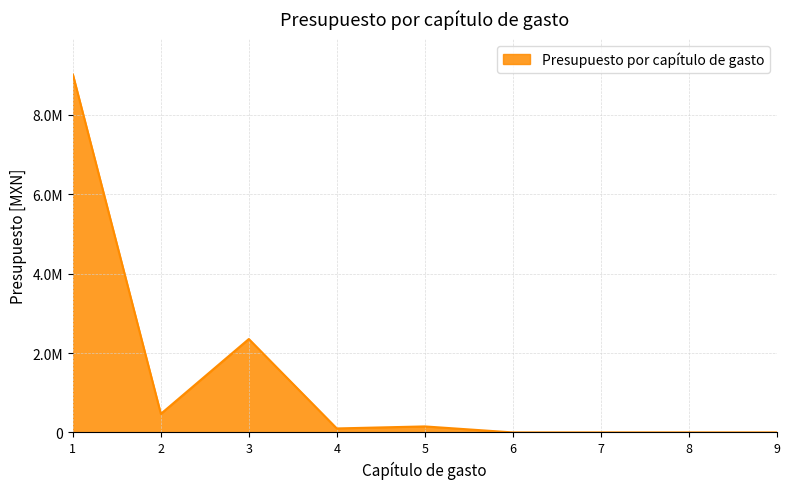

Reading left to right, transcribe all the data shown in this chart.

9018766.0	467934.2	2353780.0	100000.0	150999.8	0.0	0.0	0.0	0.0